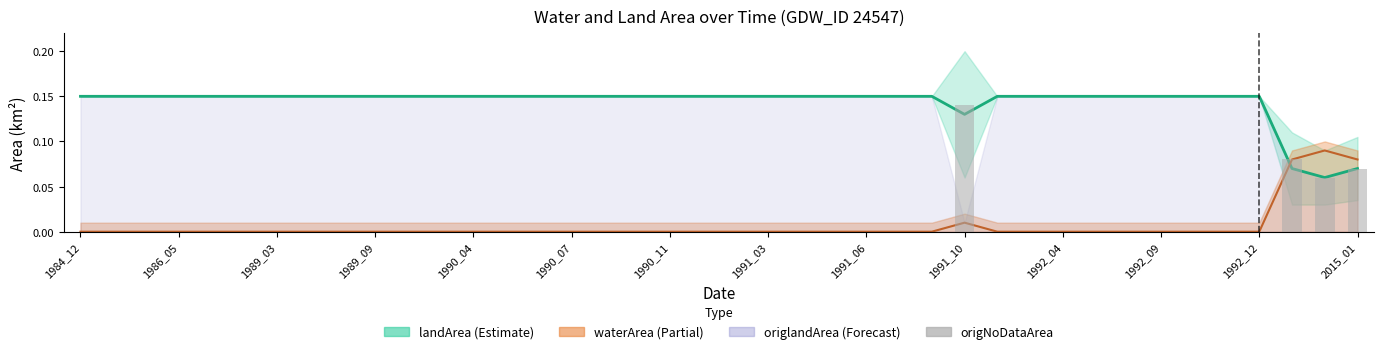

Which category has the lowest value across all series?

1984_12